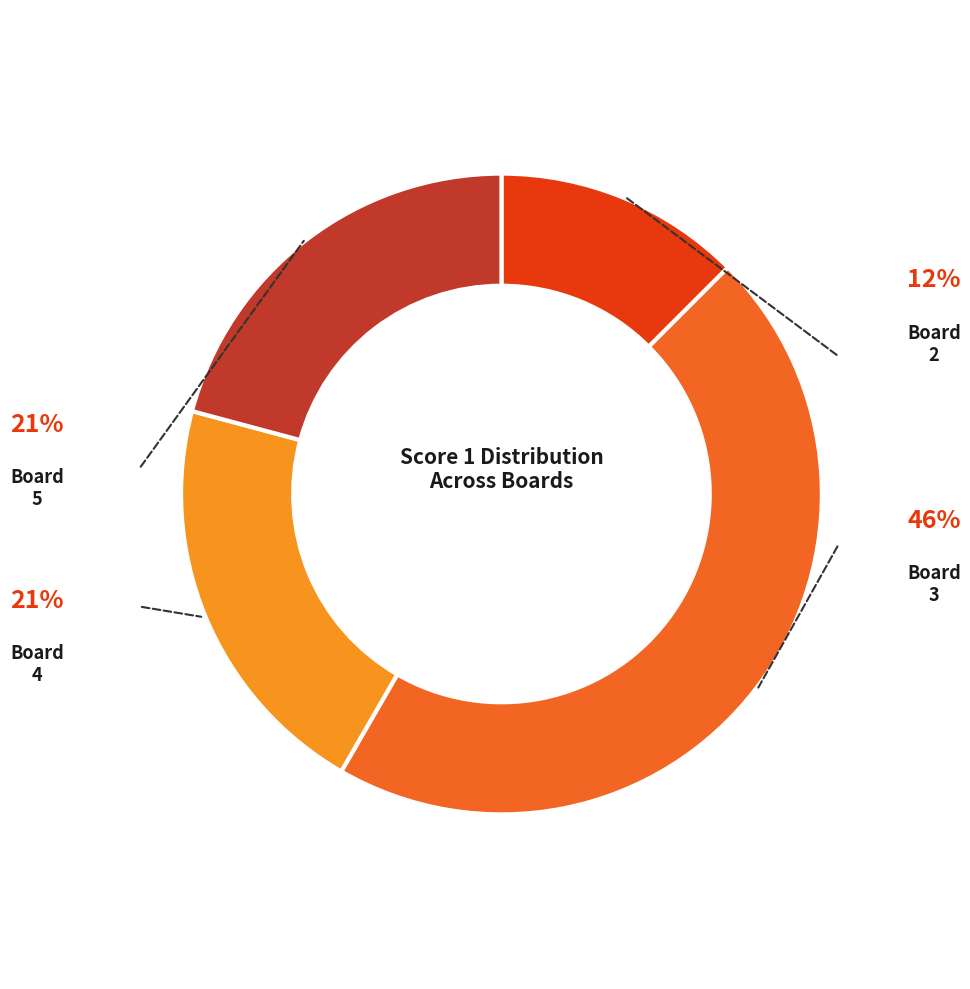

The Board 5 slice represents 21% of the pie. True or false?

True